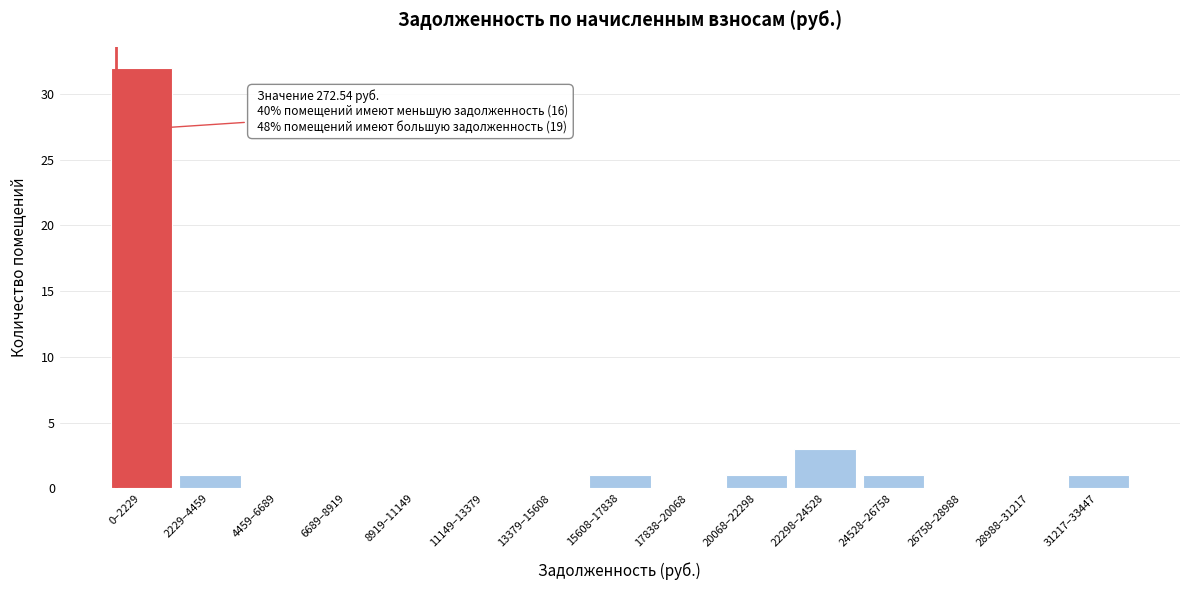

Reading left to right, transcribe all the data shown in this chart.

0–2229=32	2229–4459=1	4459–6689=0	6689–8919=0	8919–11149=0	11149–13379=0	13379–15608=0	15608–17838=1	17838–20068=0	20068–22298=1	22298–24528=3	24528–26758=1	26758–28988=0	28988–31217=0	31217–33447=1